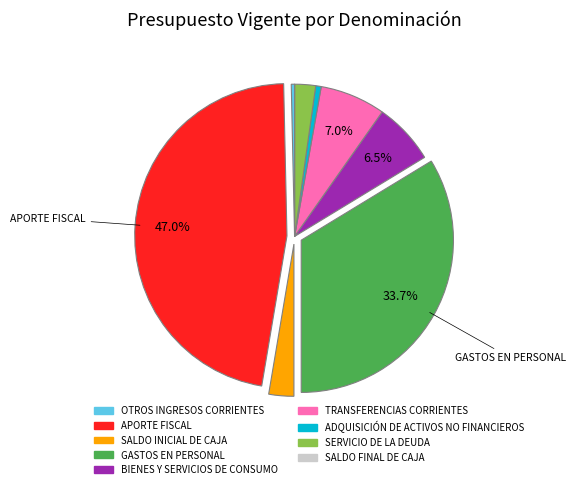

What is the largest slice in the pie chart?

APORTE FISCAL